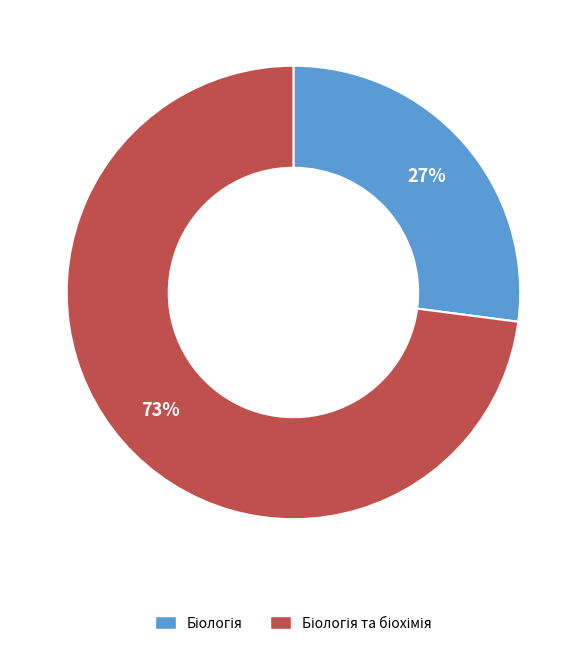

Is there any slice that represents more than half of the pie?

Yes